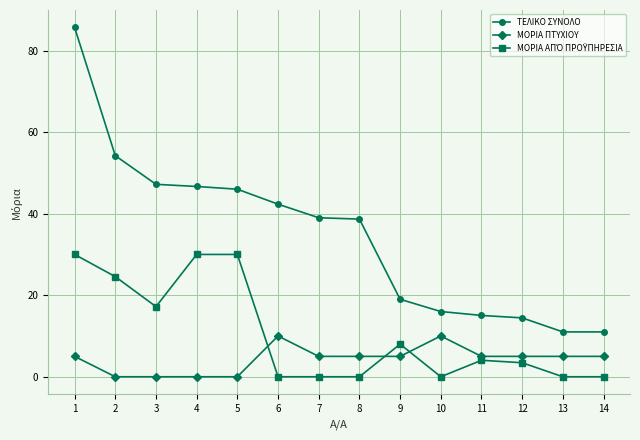

What is the sum of the ΤΕΛΙΚΟ ΣΥΝΟΛΟ values at 10 and 9?

35.0